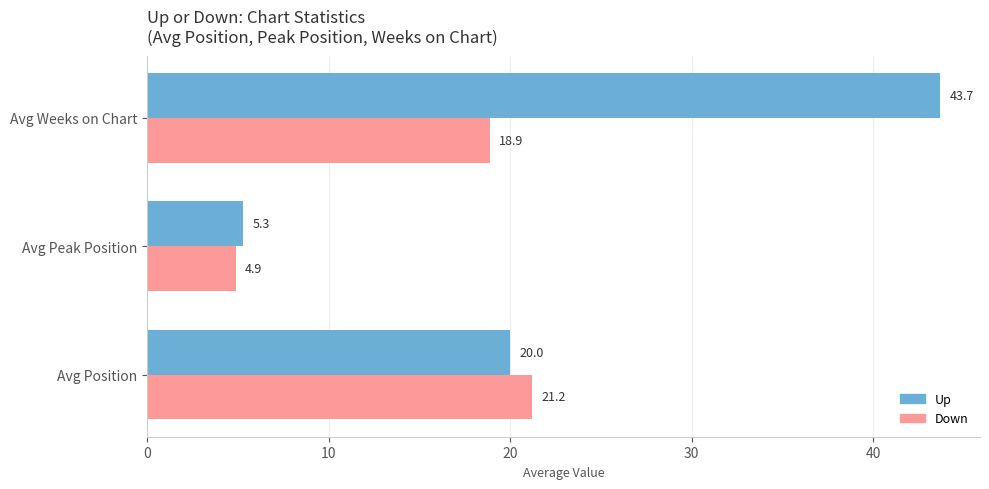

What is the total value across all series at Avg Position?

41.2